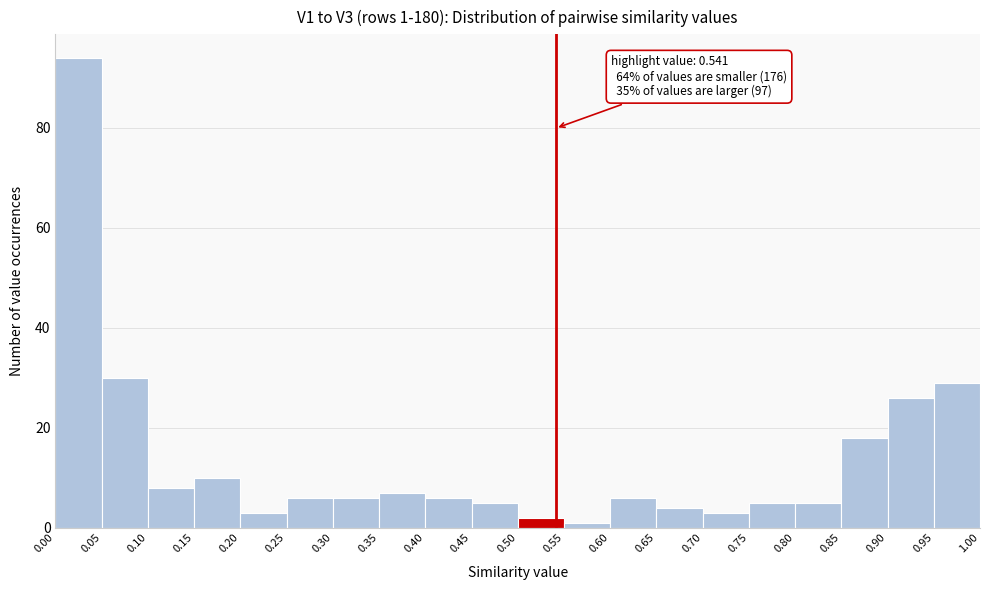

Which range on the x-axis has the tallest bar?

0.00 to 0.05